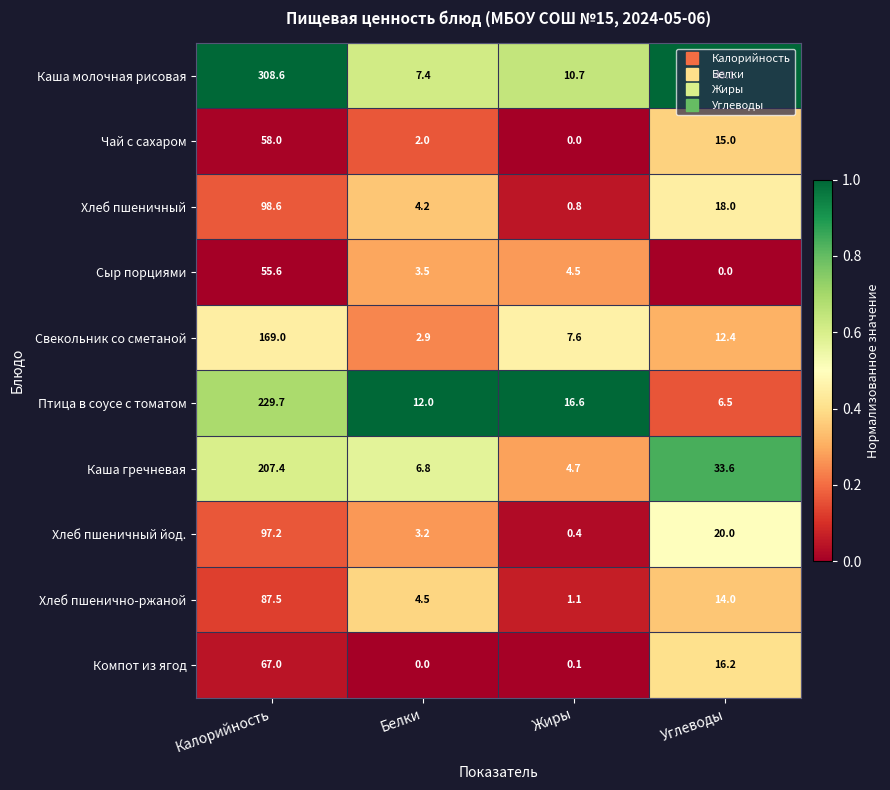

List the series in order of their peak value, highest first.

Каша молочная рисовая, Птица в соусе с томатом, Каша гречневая, Свекольник со сметаной, Хлеб пшеничный, Хлеб пшеничный йод., Хлеб пшенично-ржаной, Компот из ягод, Чай с сахаром, Сыр порциями